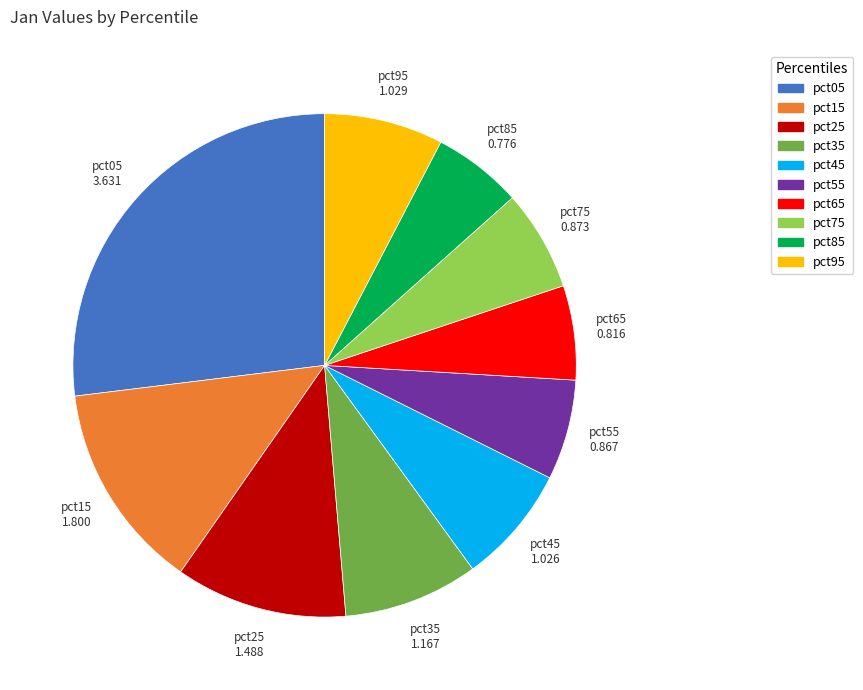

Is there a majority slice in this chart?

No